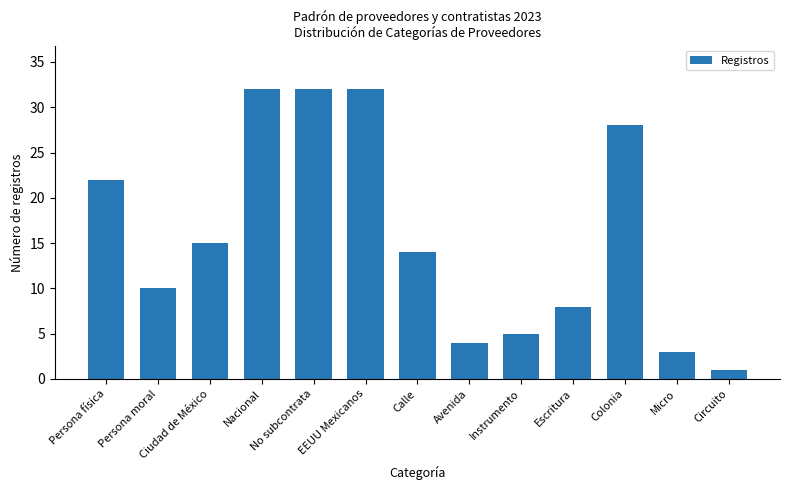

True or false: the data shows 22 at Persona física.

True